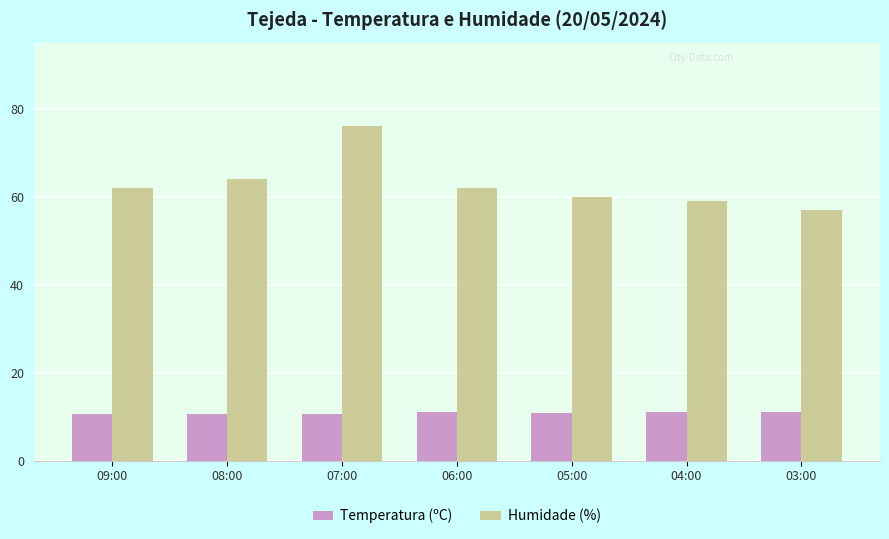

Rank the series at 08:00 from lowest to highest value.

Temperatura (ºC), Humidade (%)